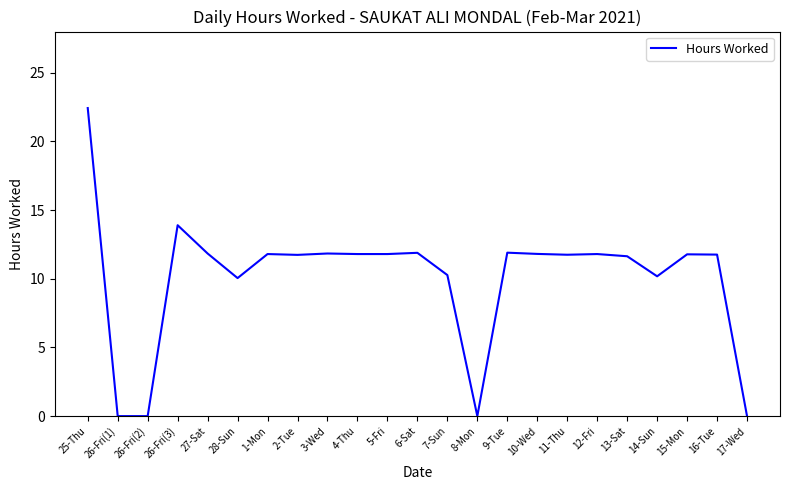

What position from the left is 4-Thu?

10